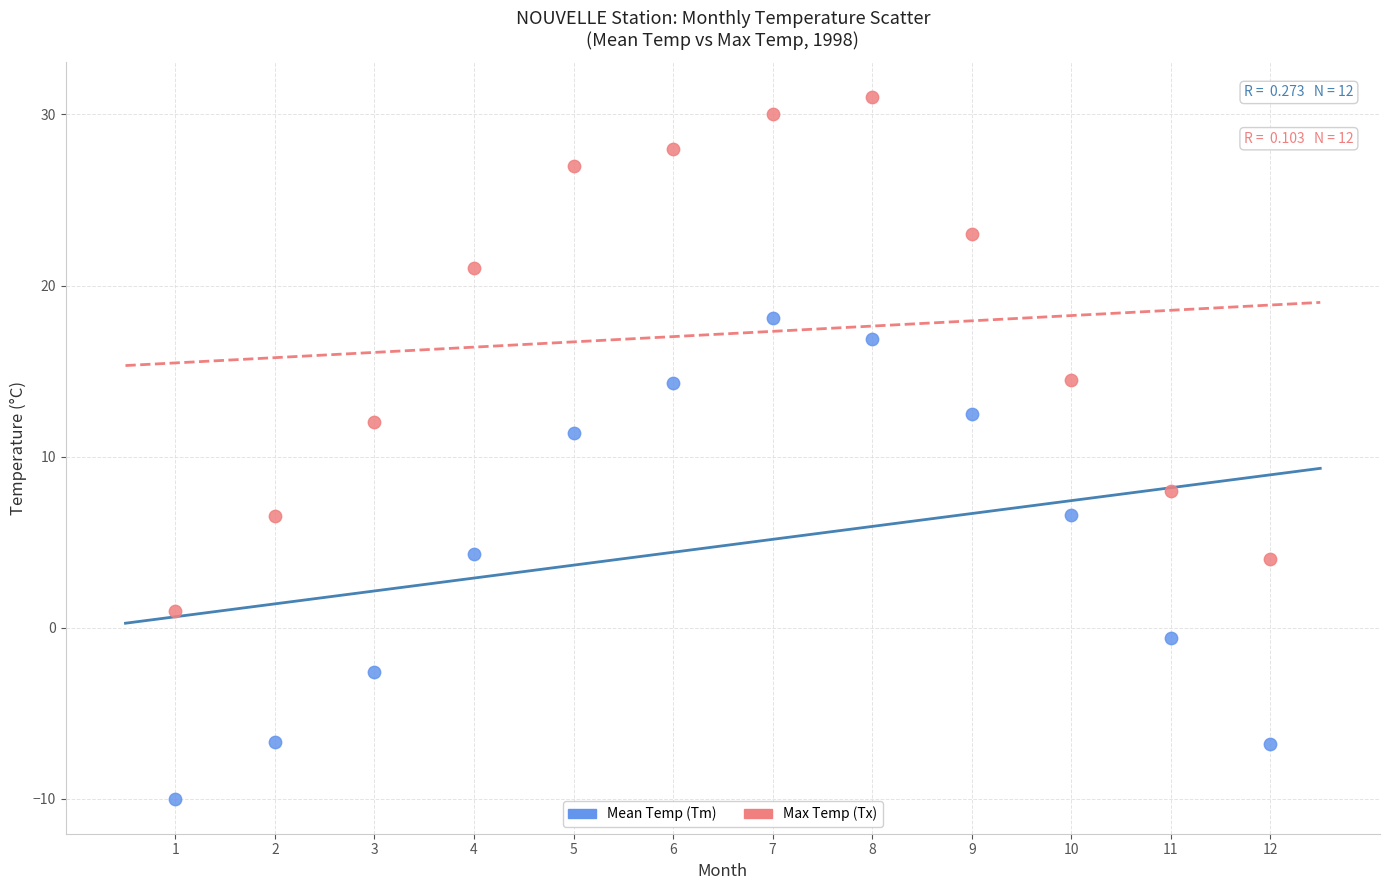

Which series has the largest Y range (max minus min)?

Max Temp (Tx)